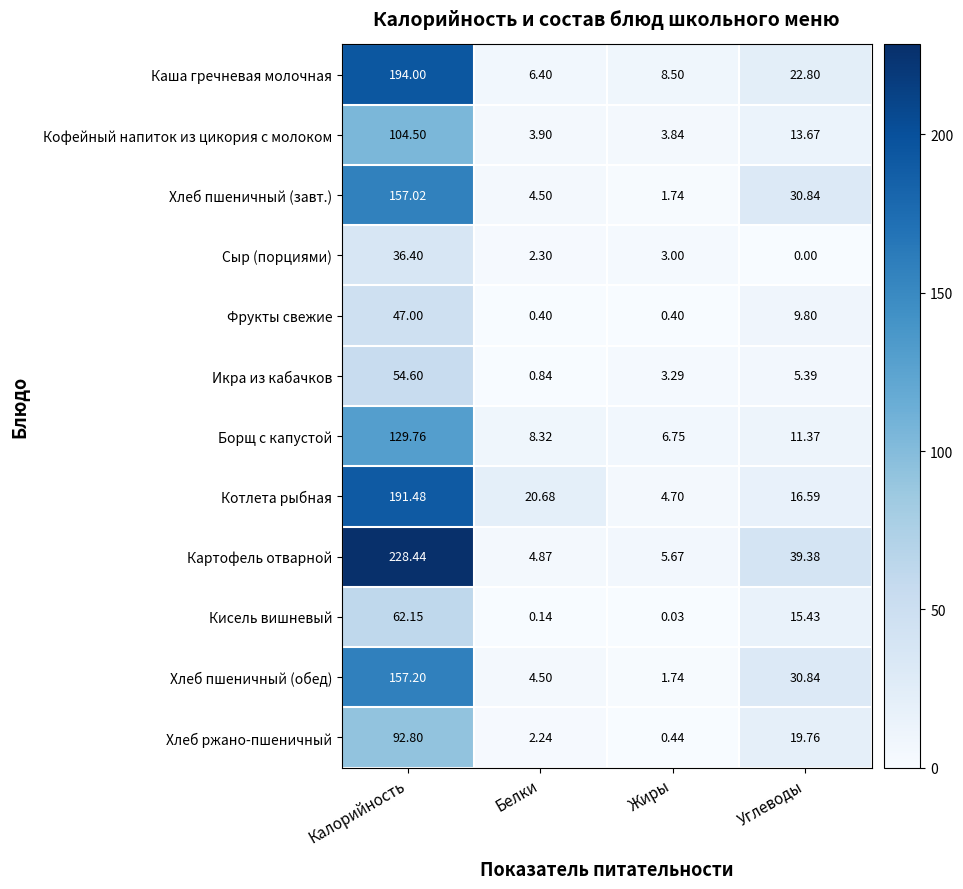

At which category is the sum across all series the highest?

Калорийность